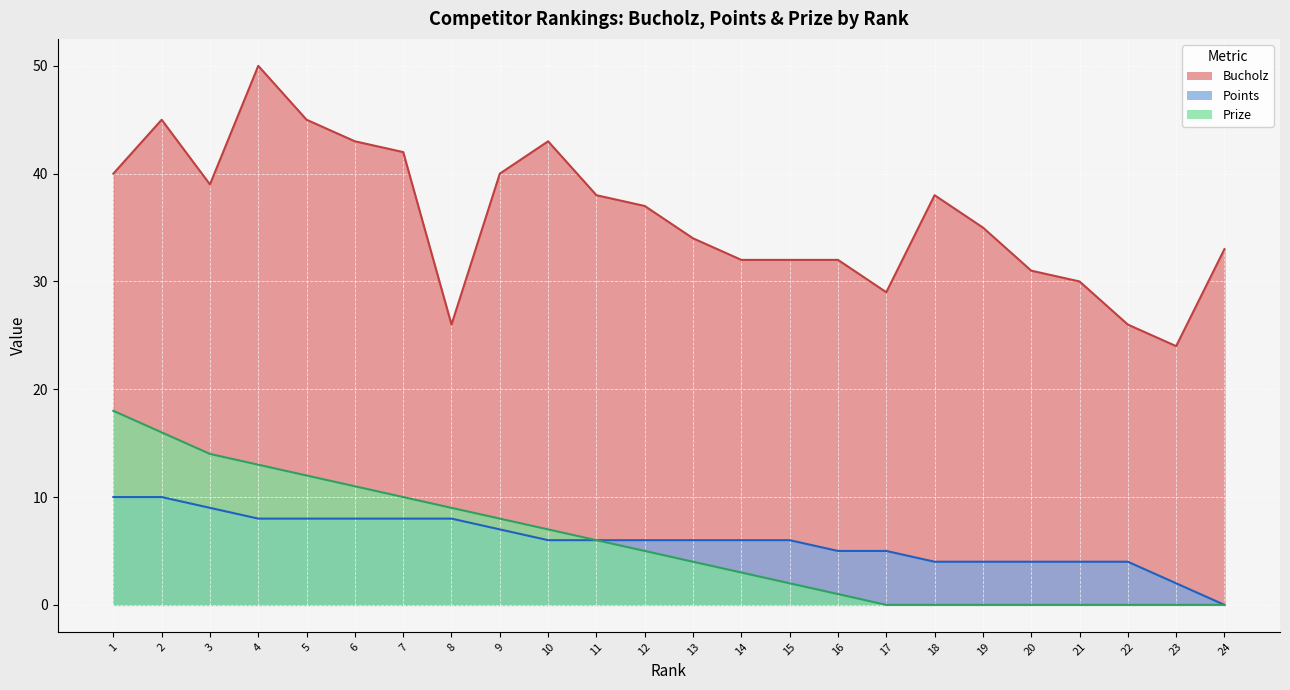

Where is Points nearest to the value 5?

16